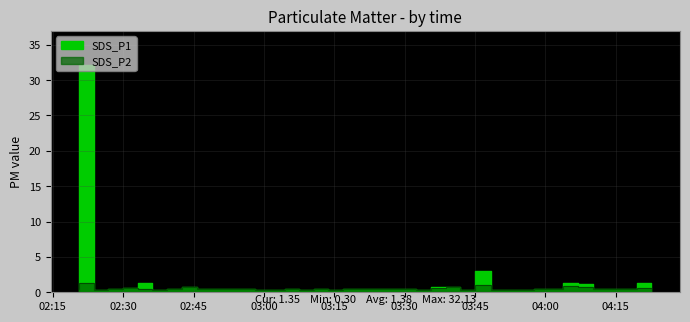

Rank the categories by SDS_P2 value from highest to lowest.

2023/05/11 02:23:46, 2023/05/11 03:48:19, 2023/05/11 04:07:00, 2023/05/11 03:41:54, 2023/05/11 04:10:12, 2023/05/11 02:45:43, 2023/05/11 02:33:06, 2023/05/11 03:38:45, 2023/05/11 04:22:35, 2023/05/11 02:48:51, 2023/05/11 02:58:12, 2023/05/11 03:29:26, 2023/05/11 04:00:45, 2023/05/11 04:16:24, 2023/05/11 03:07:34, 2023/05/11 03:32:31, 2023/05/11 03:13:46, 2023/05/11 04:19:30, 2023/05/11 03:20:03, 2023/05/11 03:23:10, 2023/05/11 02:20:39, 2023/05/11 02:29:57, 2023/05/11 02:36:15, 2023/05/11 02:42:27, 2023/05/11 02:52:00, 2023/05/11 02:55:07, 2023/05/11 03:26:17, 2023/05/11 04:03:51, 2023/05/11 04:13:17, 2023/05/11 02:26:52, 2023/05/11 03:10:40, 2023/05/11 03:45:00, 2023/05/11 02:39:21, 2023/05/11 03:01:21, 2023/05/11 03:04:28, 2023/05/11 03:16:55, 2023/05/11 03:35:37, 2023/05/11 03:51:25, 2023/05/11 03:54:33, 2023/05/11 03:57:39